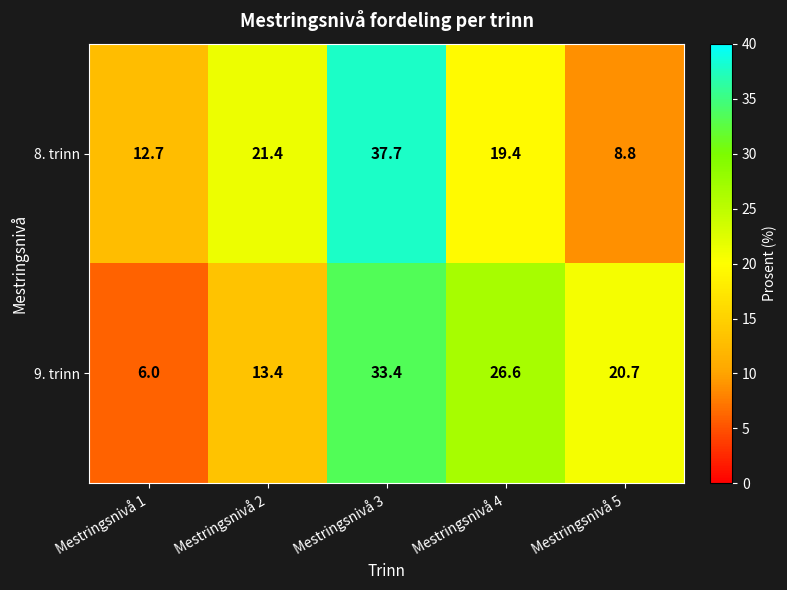

What is the greatest value displayed?

37.7